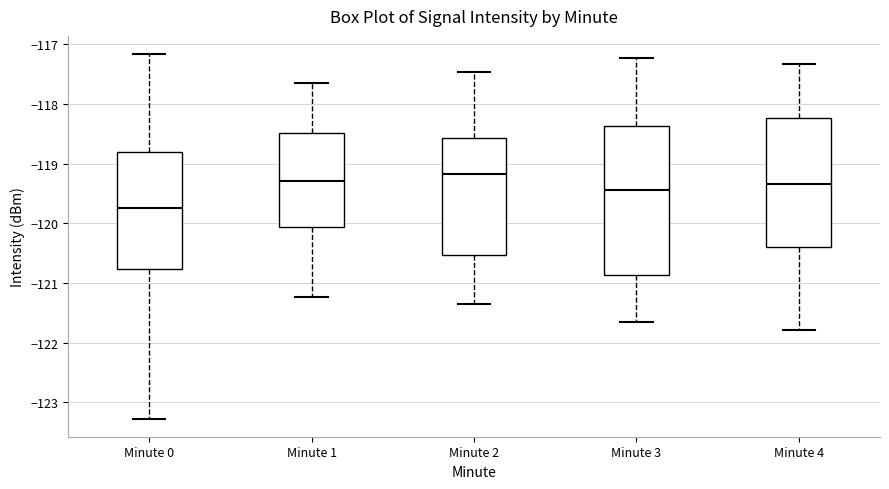

Where does the upper whisker of the box for Minute 0 end on the y-axis? The values are not printed on the chart, so give them approximately, as read against the axis.

-117.2